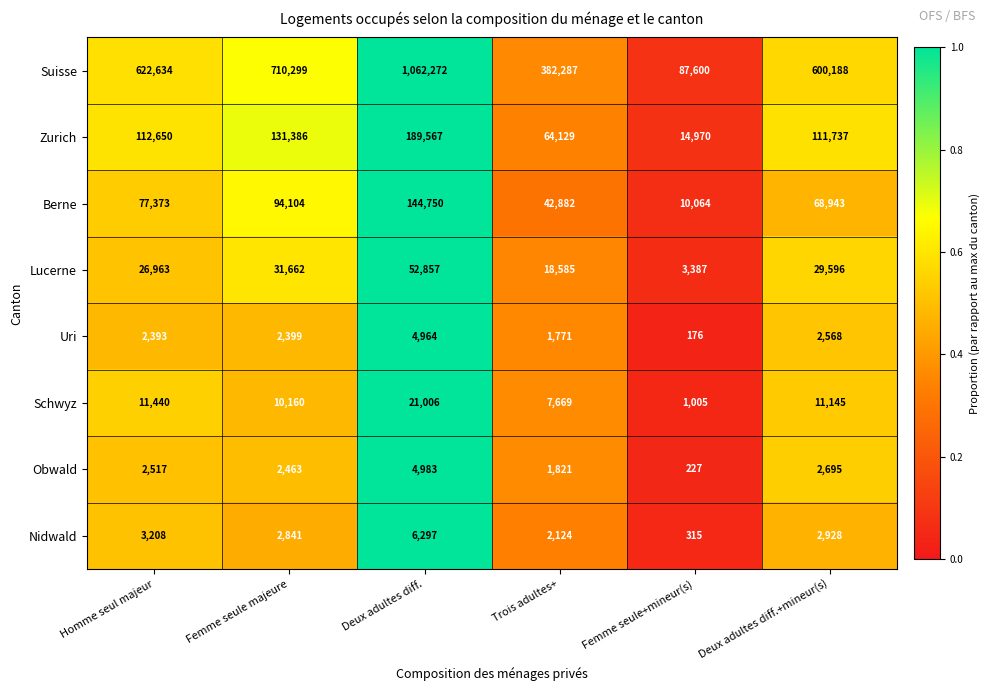

At which label is Schwyz closest to 11005?

Deux adultes diff.+mineur(s)